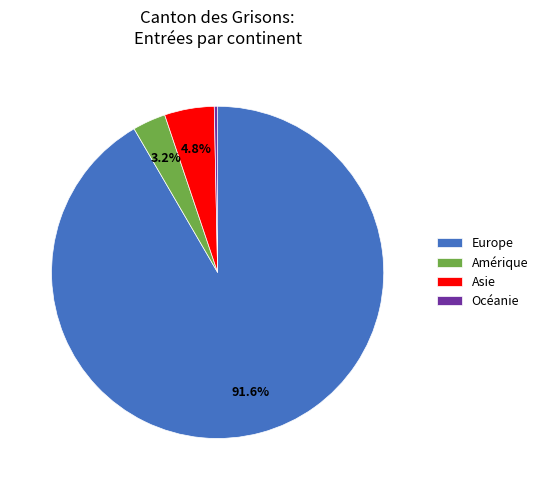

What is the largest slice in the pie chart?

Europe